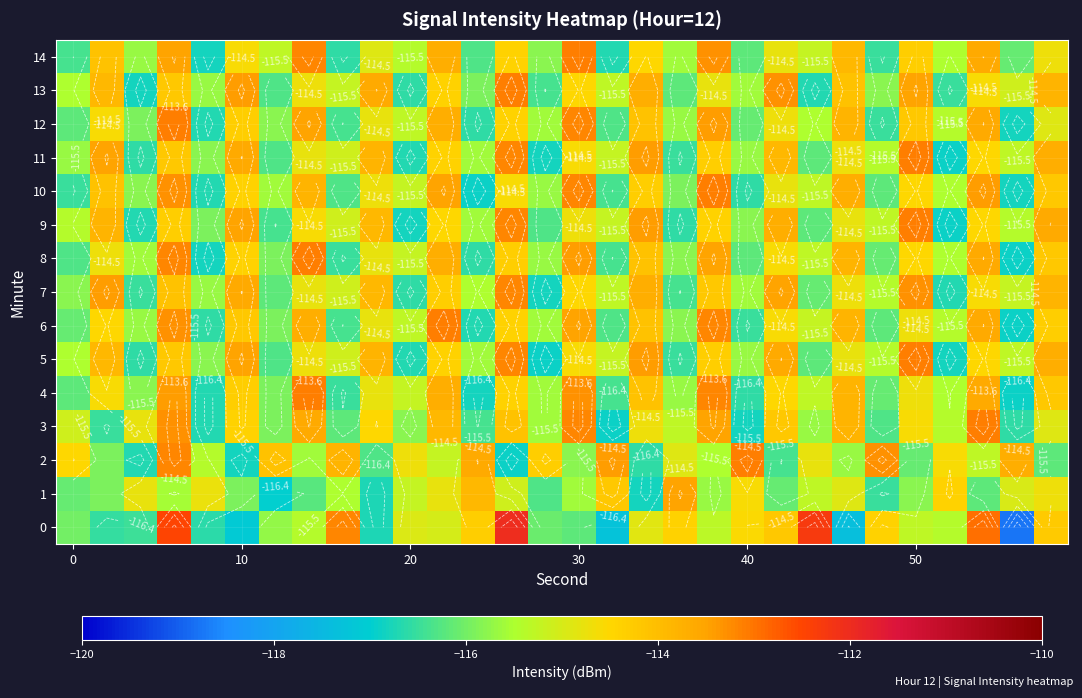

At how many categories does at least one series exceed -116?

30